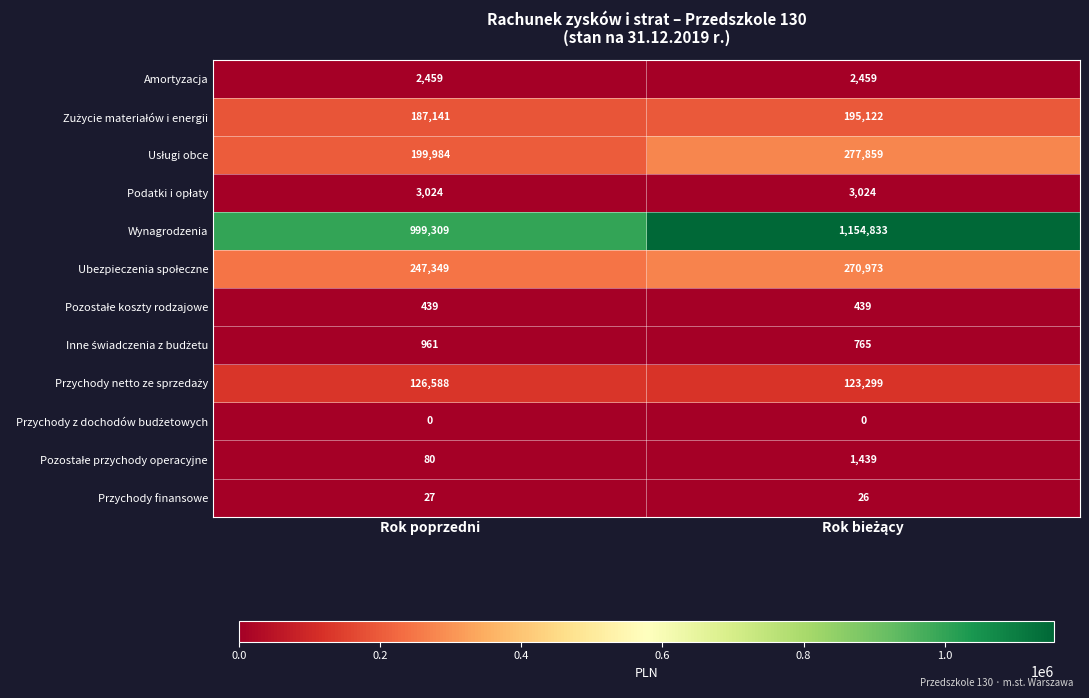

Which series has the largest total across all categories?

Wynagrodzenia